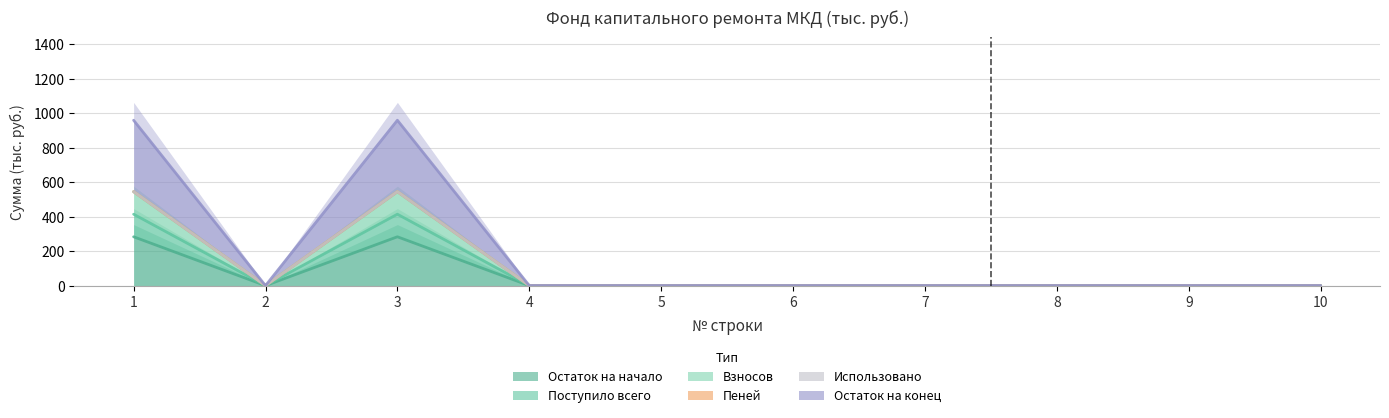

Is it true that Пеней equals 545.4 at 3?

True